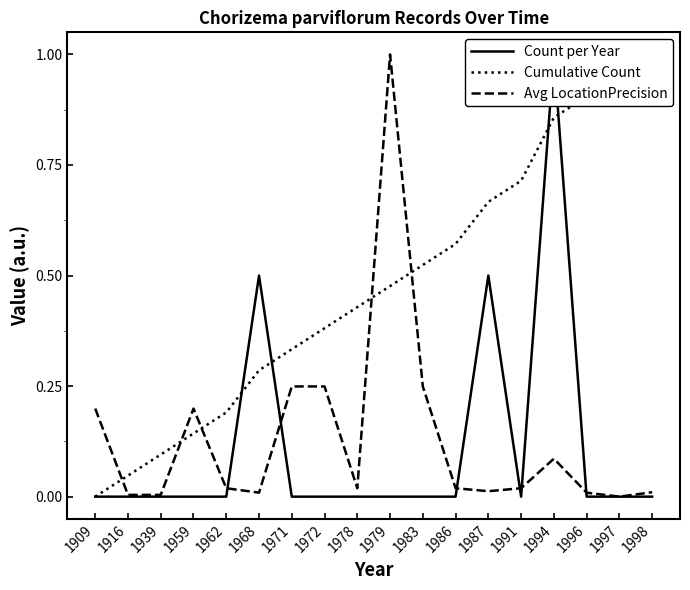

Between 1996 and 1998, which series saw the biggest shift?

Cumulative Count